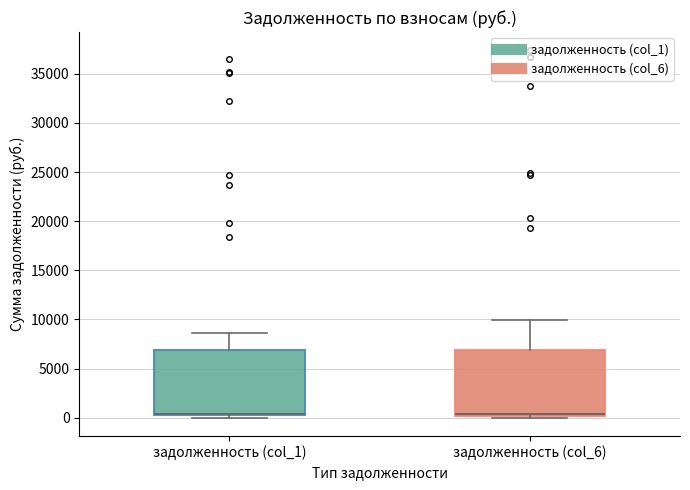

Reading left to right, read every box against the y-axis: the position of its median line, the range the box covers, and the ends of its whiskers. The values are not printed on the chart, so give them approximately, as read against the axis.

задолженность (col_1): median 500 (drawn on the box's lower edge), box 0 to 7000, whiskers 0 (just below the box's lower edge) to 8500
задолженность (col_6): median 500, box 0 to 7000, whiskers 0 (just below the box's lower edge) to 10000